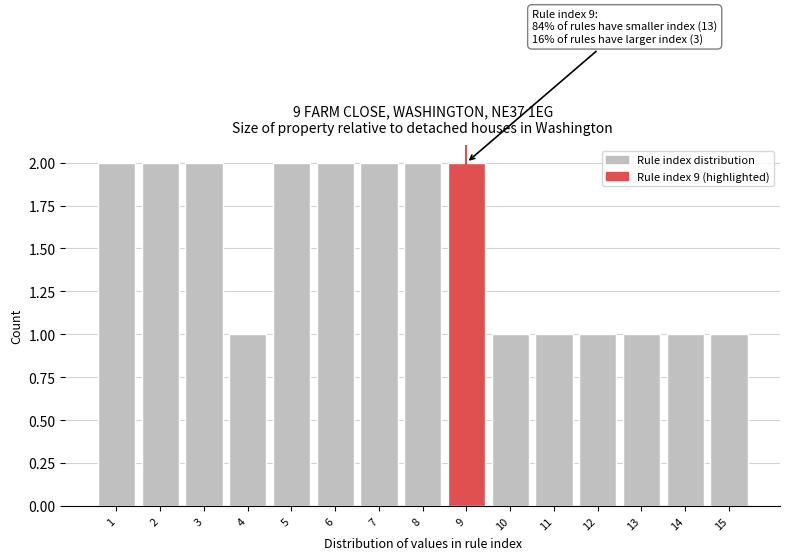

Reading right to left, what are all the values shown in this chart?

15=1	14=1	13=1	12=1	11=1	10=1	9=2	8=2	7=2	6=2	5=2	4=1	3=2	2=2	1=2